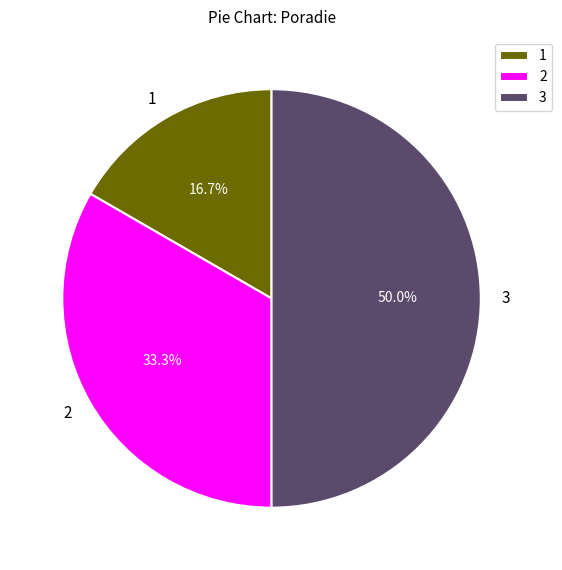

Does 2 represent more than half of the total?

No